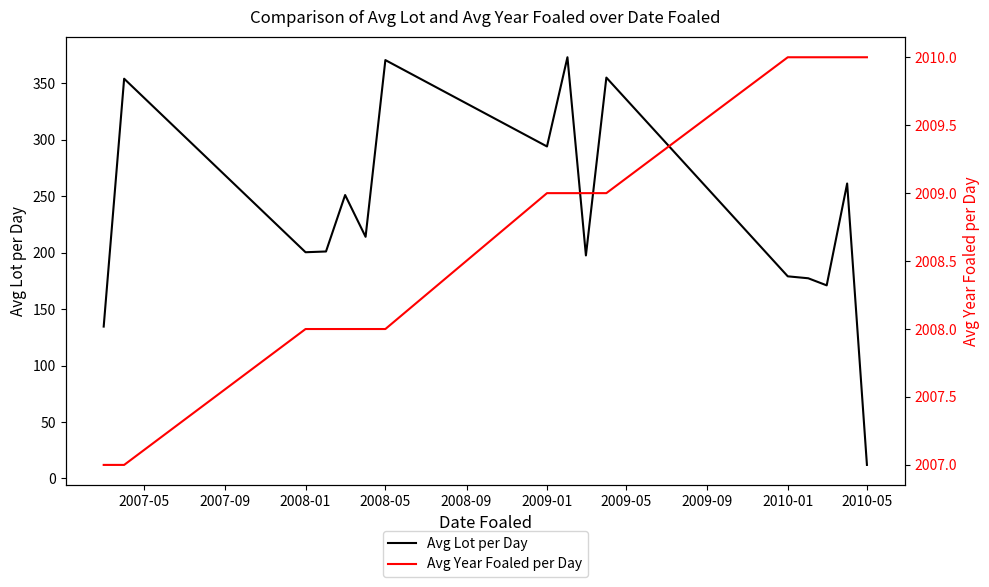

Is this an area chart (filled region under the line)?

No